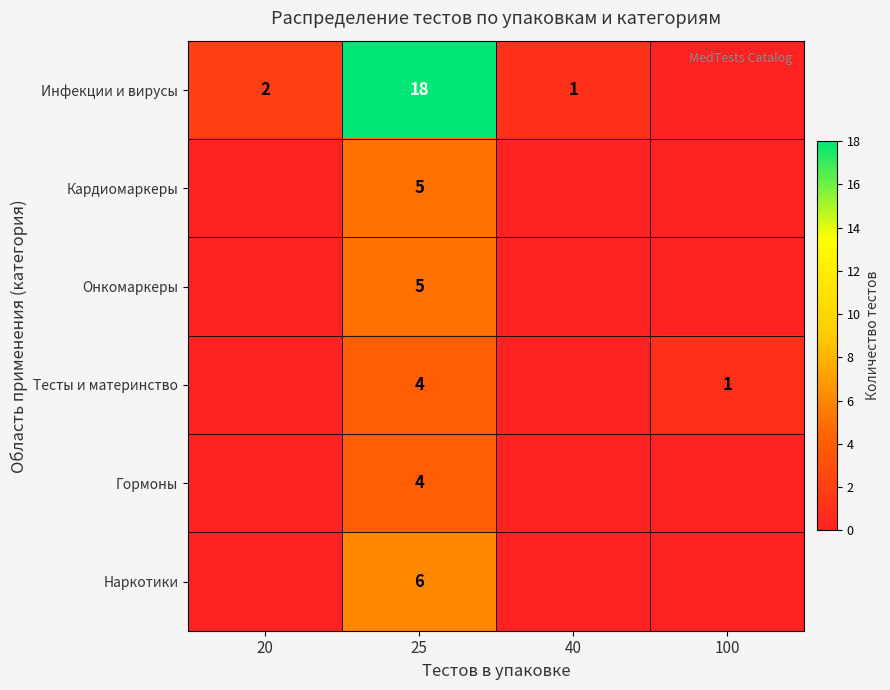

The value of Тесты и материнство at 25 is 1. True or false?

False